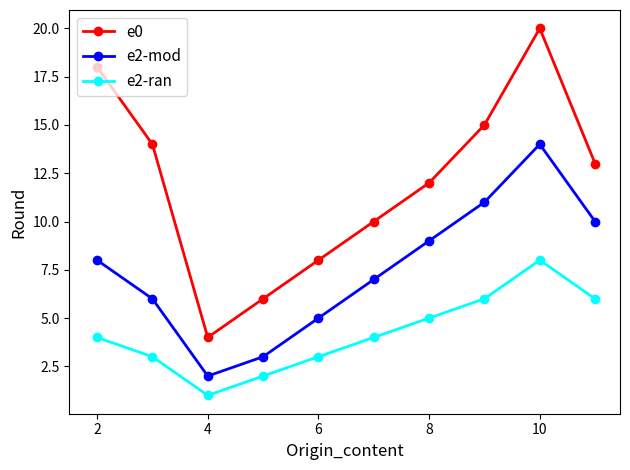

How many interior local valleys does the e0 series have?

1